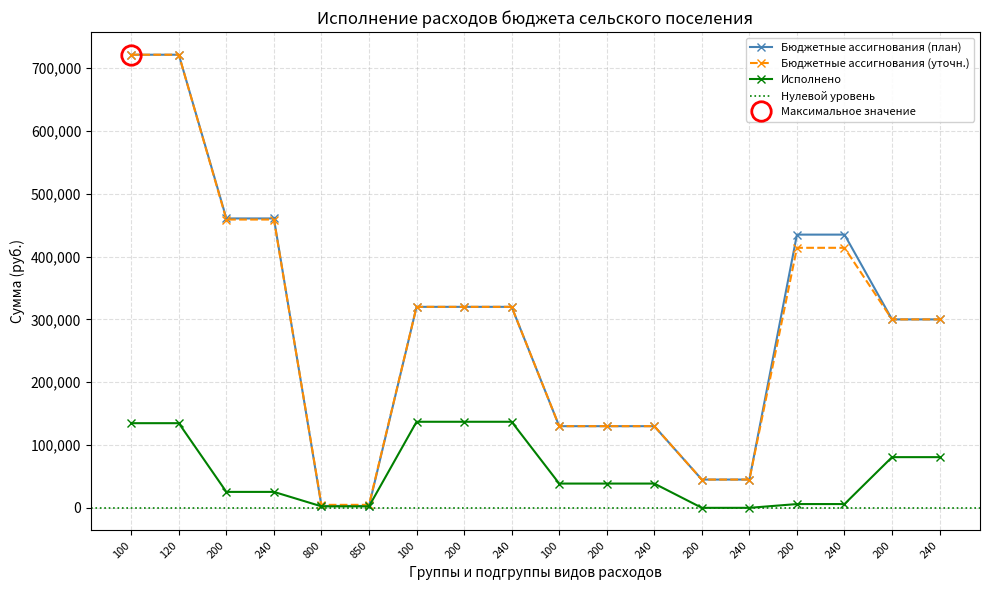

What is the difference between the maximum and second lowest values in the Бюджетные ассигнования (план) series?

718424.0